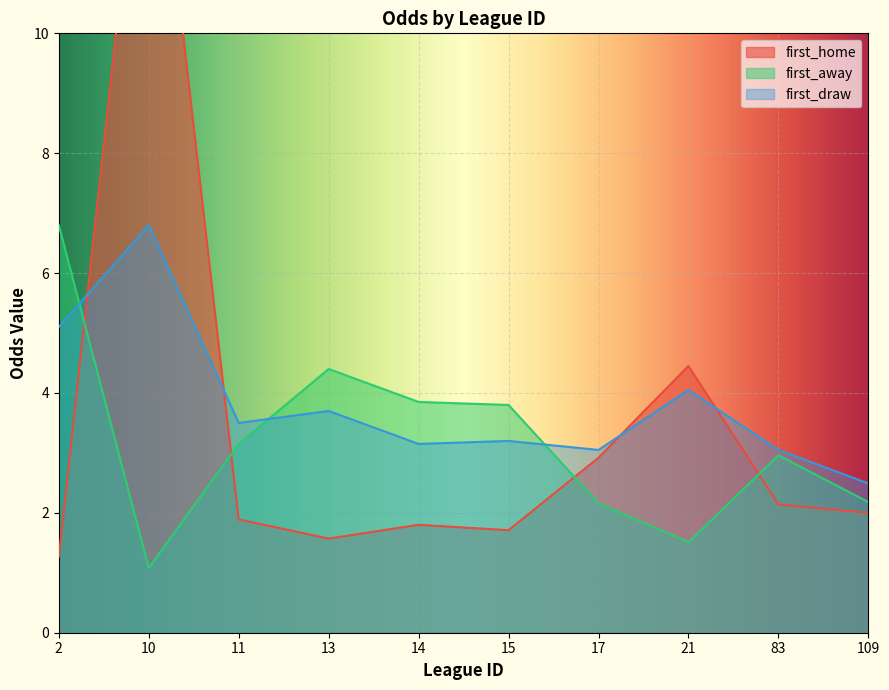

What is the value of the first_home point at the 9th from the left?

2.1